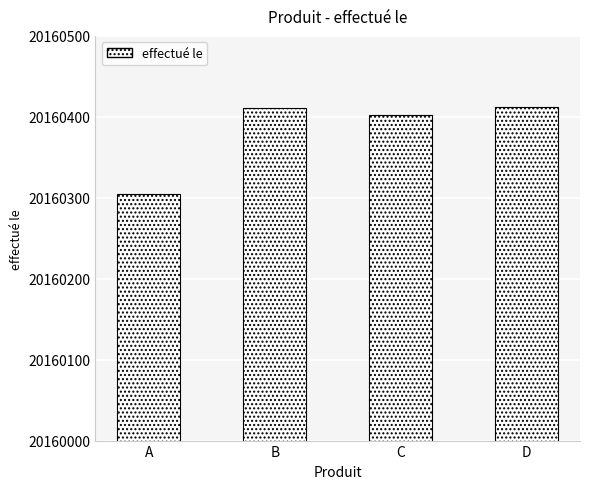

What is the maximum value shown in the chart?

20160412